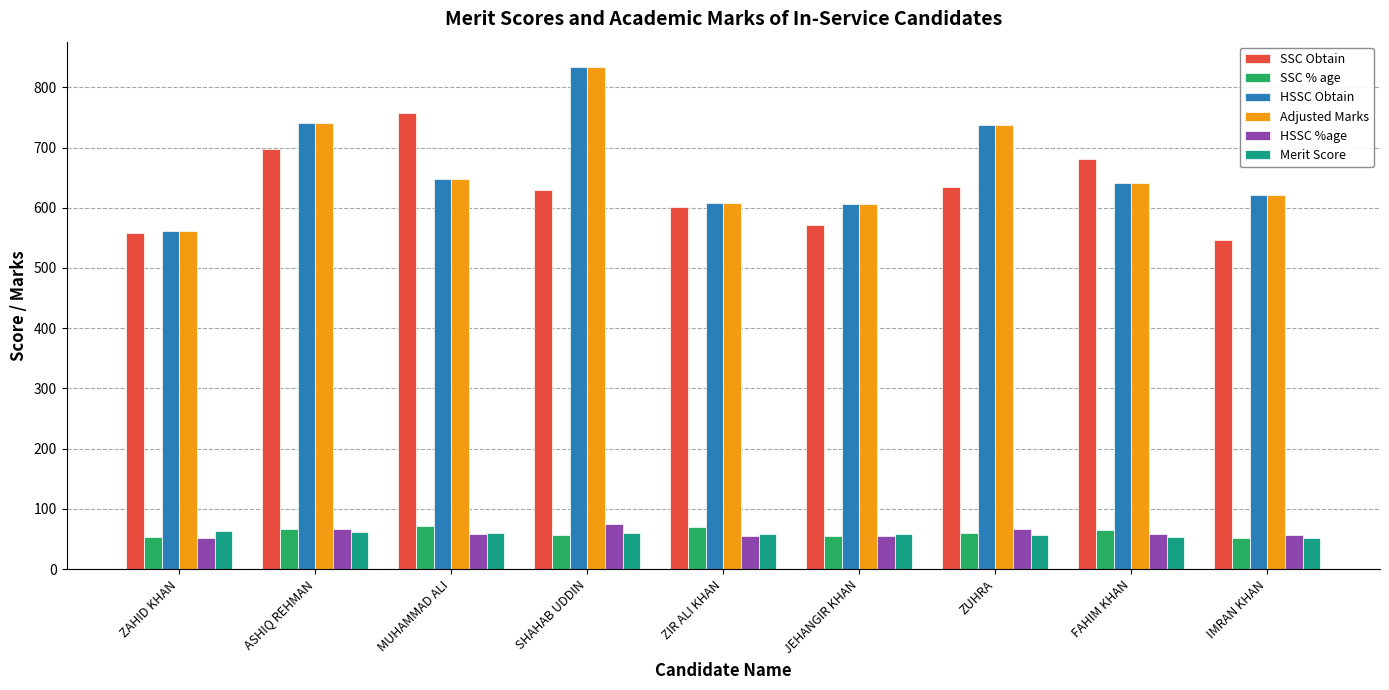

At which category is the sum across all series the highest?

SHAHAB UDDIN